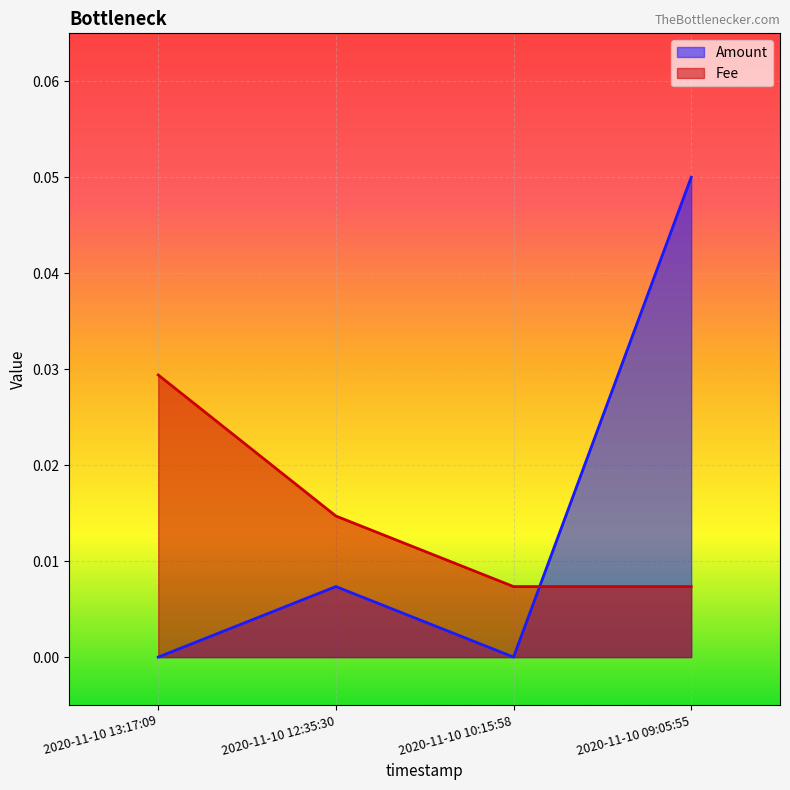

Rank the categories by Fee value from lowest to highest.

2020-11-10 10:15:58, 2020-11-10 09:05:55, 2020-11-10 12:35:30, 2020-11-10 13:17:09